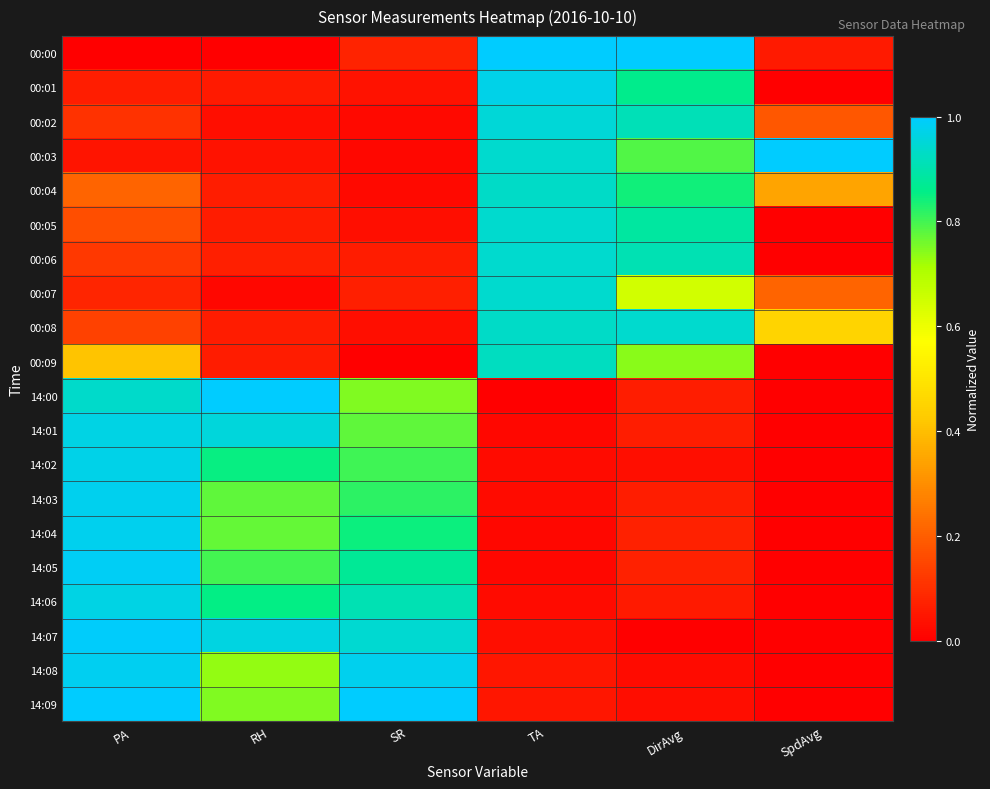

Which category has the highest value across all series?

TA